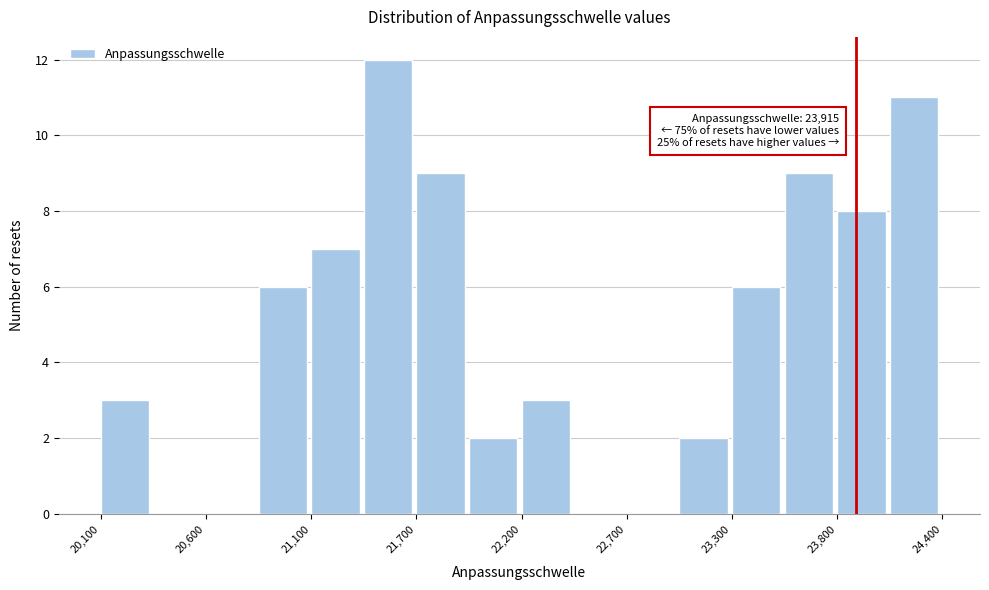

Read against the x-axis, roughly where is the centre of the tallest bar?

21500